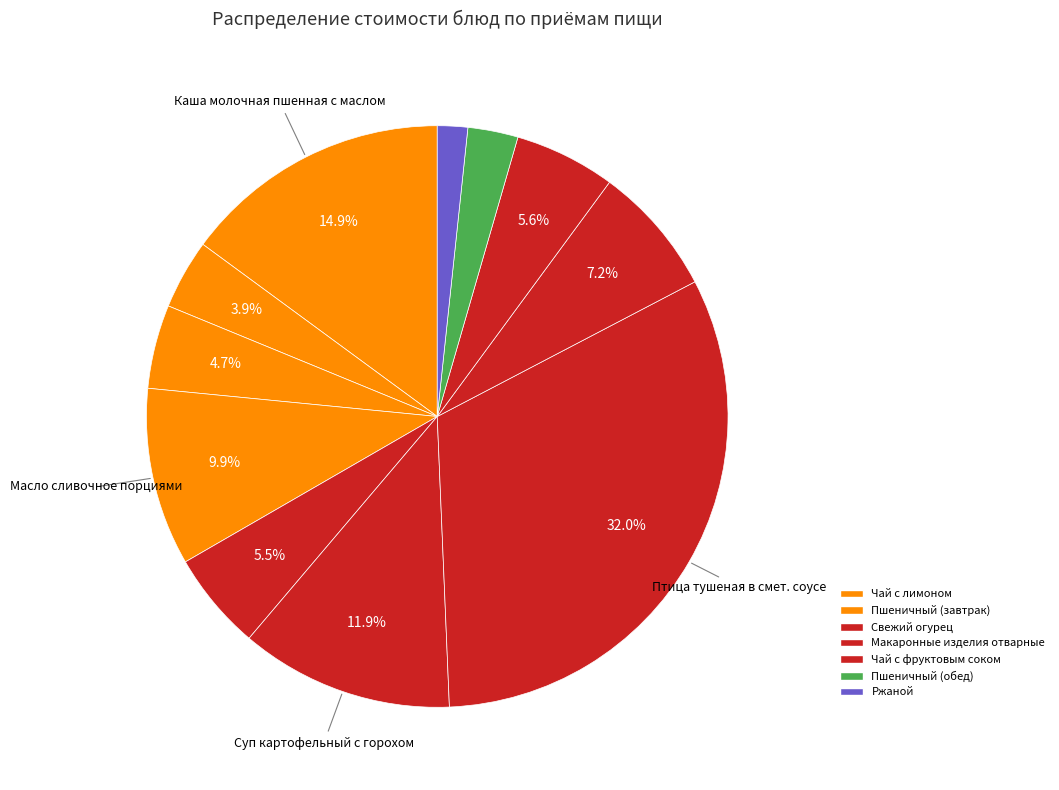

How many slices are in this pie chart?

11